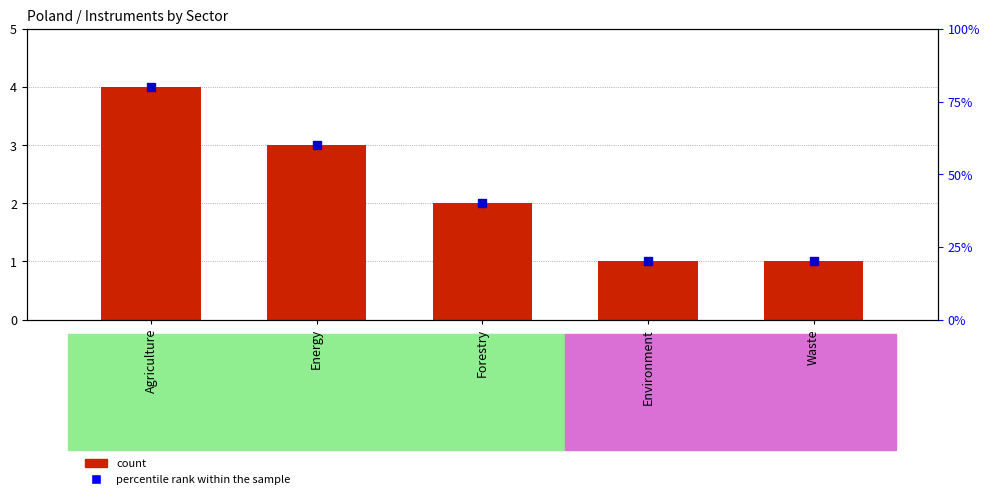

Which series has the largest Y range (max minus min)?

percentile rank within the sample